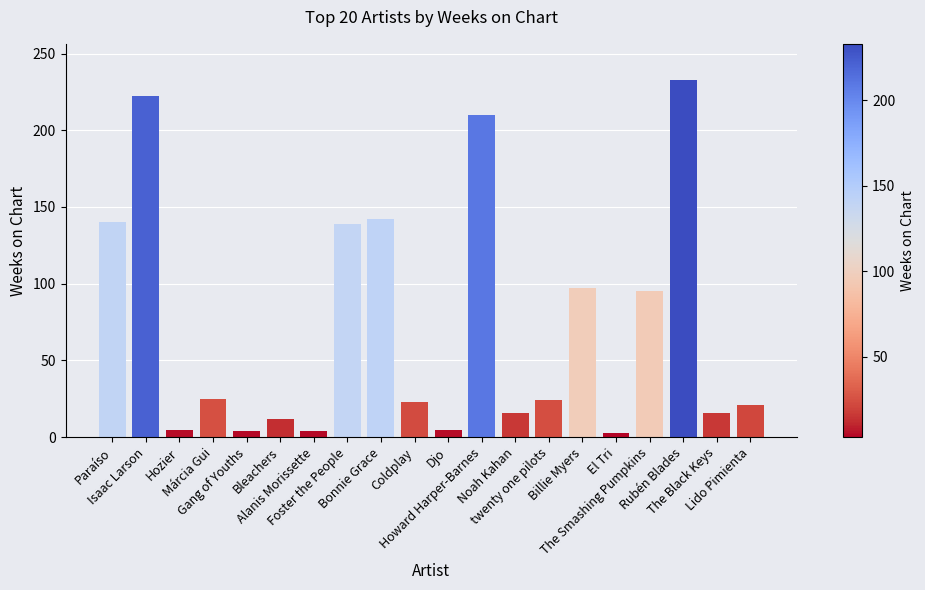

What is the maximum value shown in the chart?

233